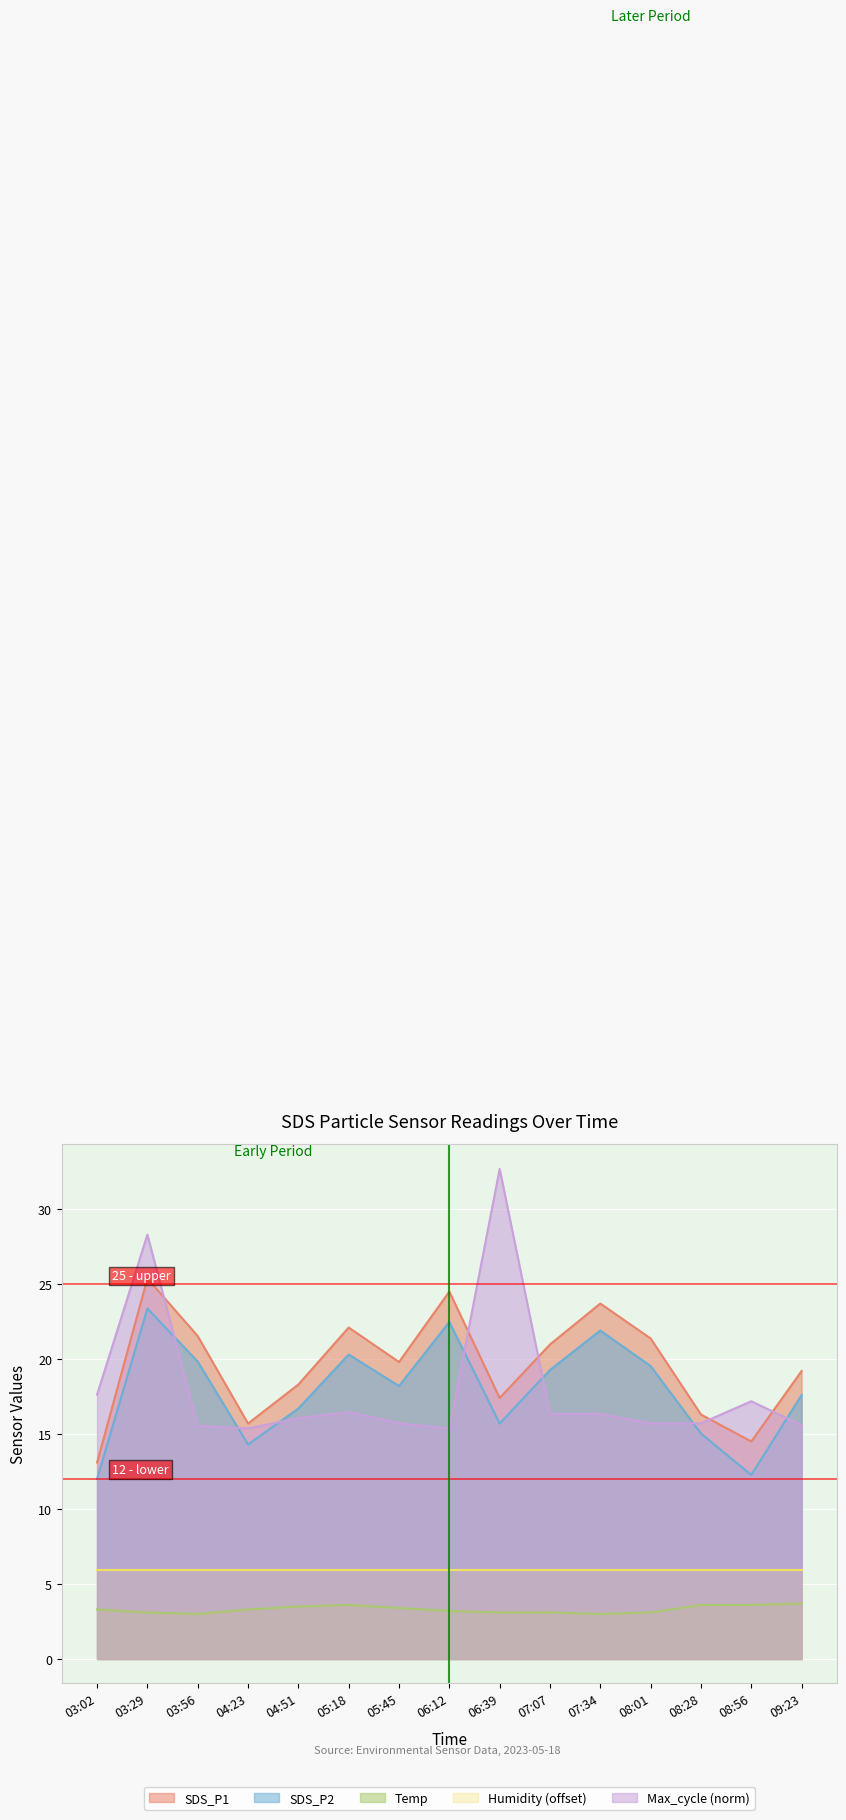

What is the label of the 12th point from the right?

04:23